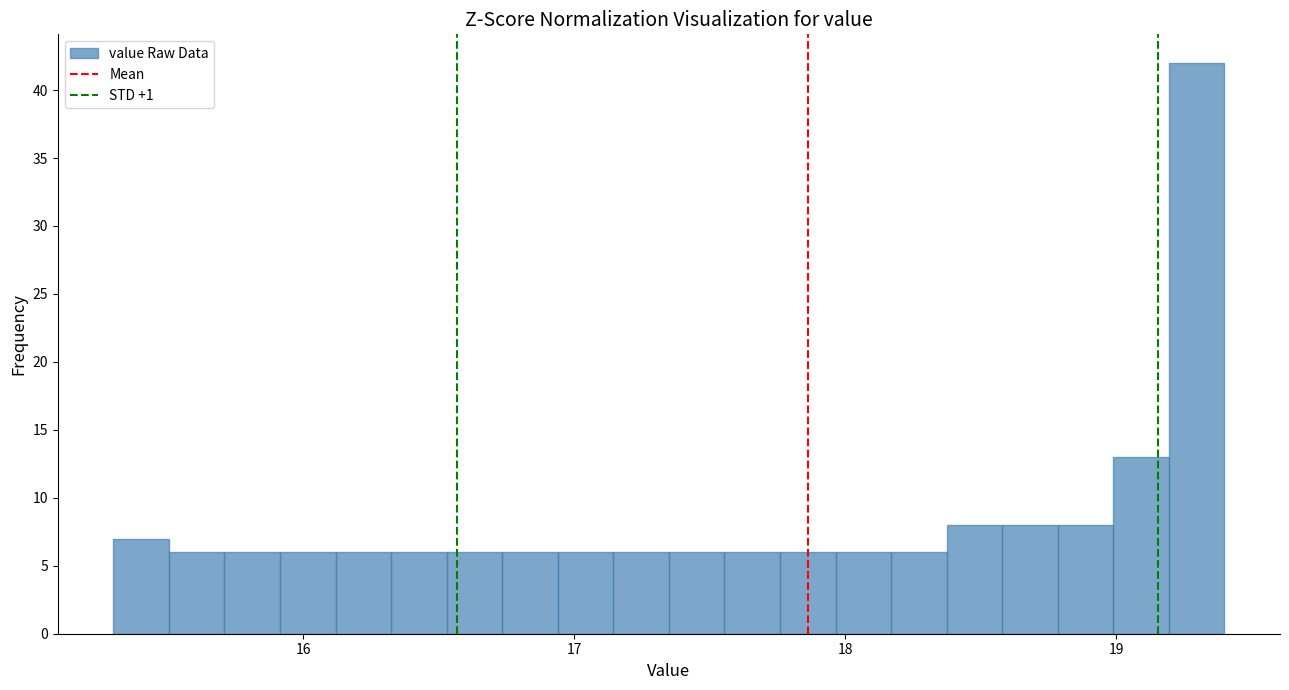

Around what value on the x-axis is the tallest bar? Give the approximate position of its centre, as read against the axis.

19.3